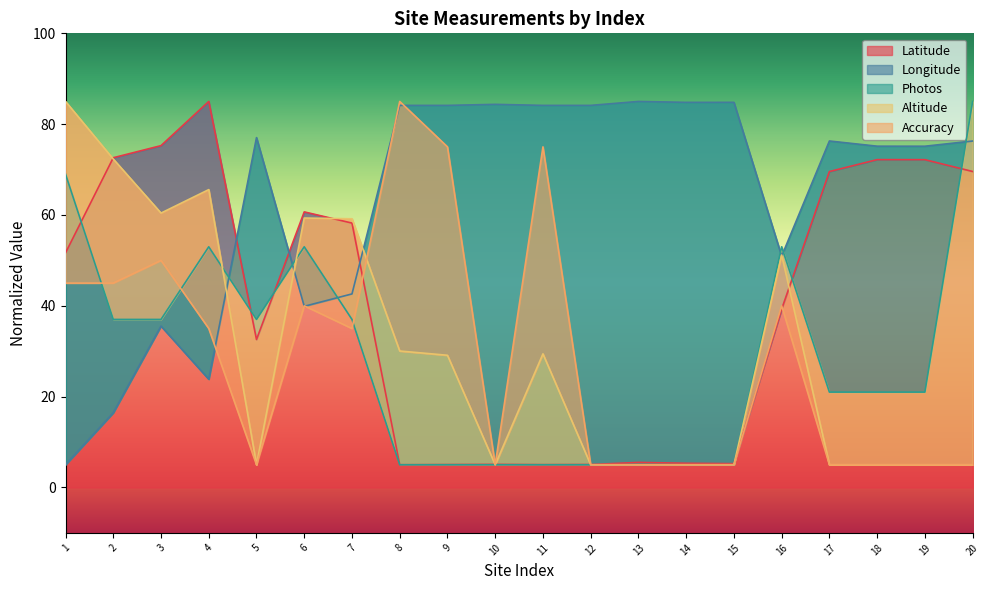

Does the chart have visible grid lines?

No